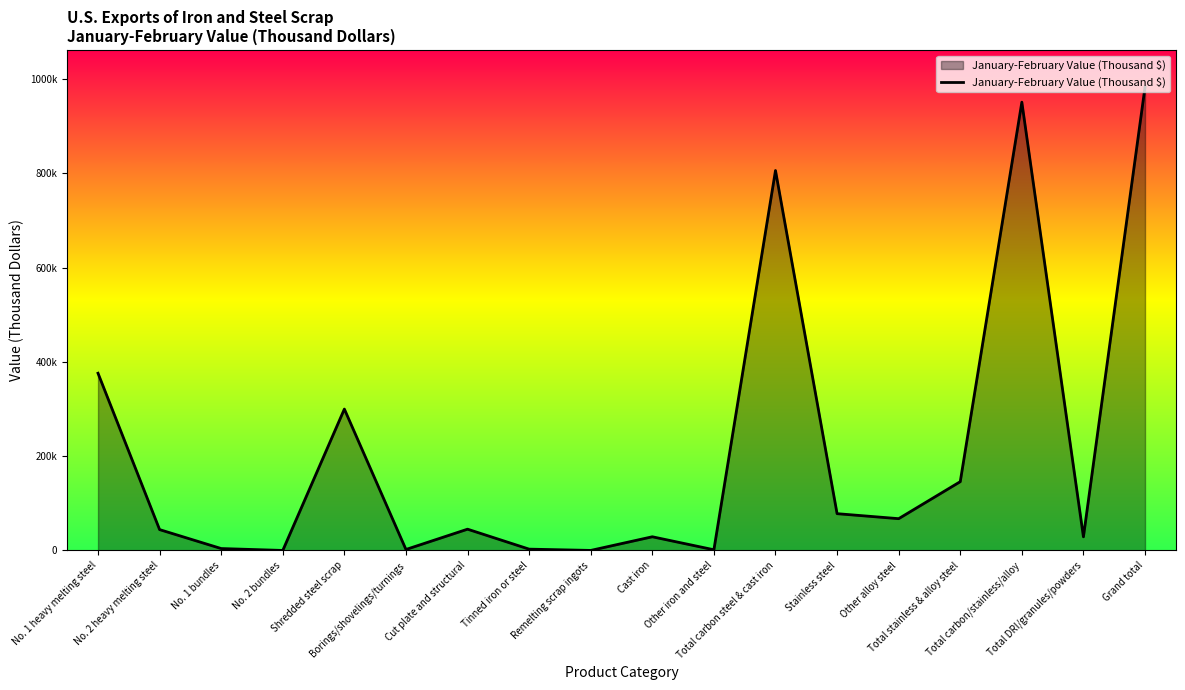

Is this an area chart (filled region under the line)?

Yes